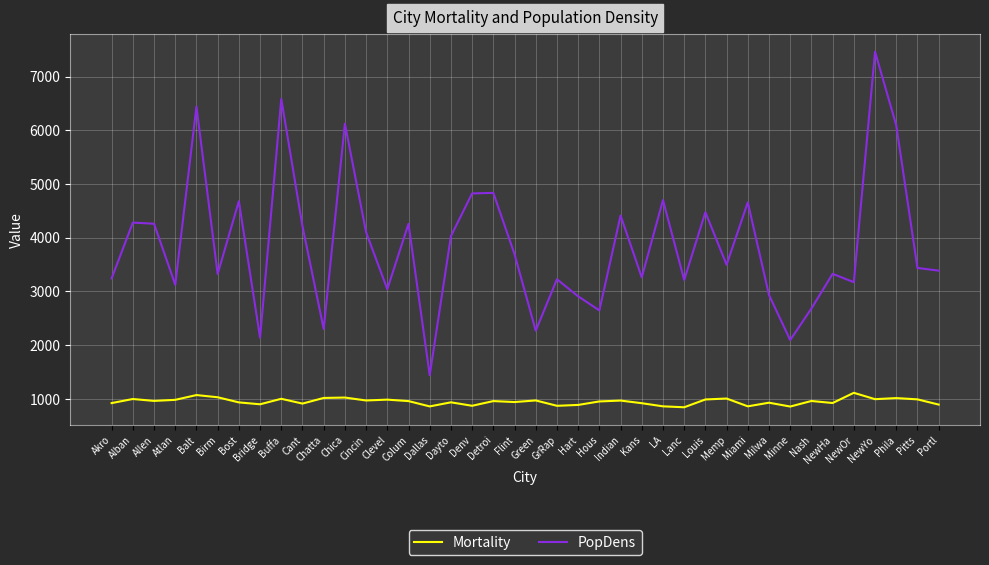

Where does the Mortality series first go above 959?

Alban